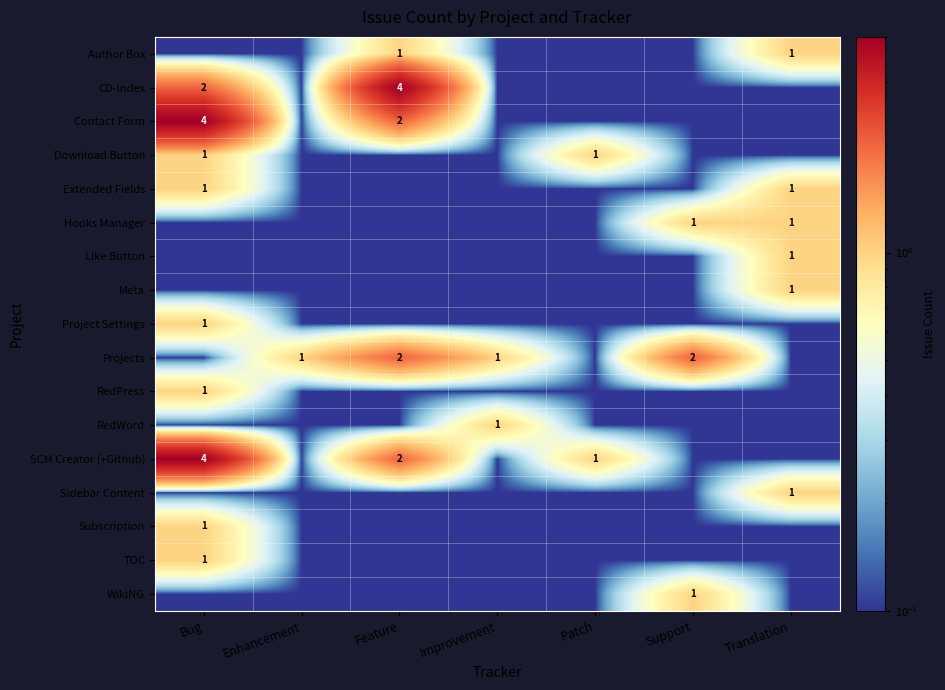

True or false: Author Box has a value of 1.0 at Translation.

True